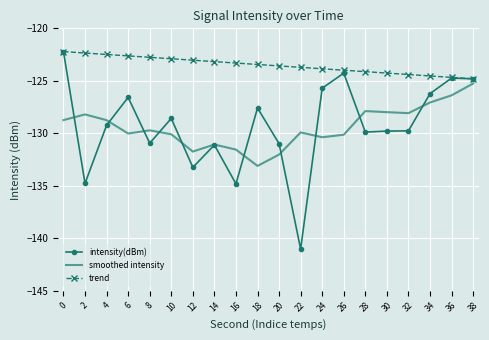

What is the average value of the trend series?

-123.5